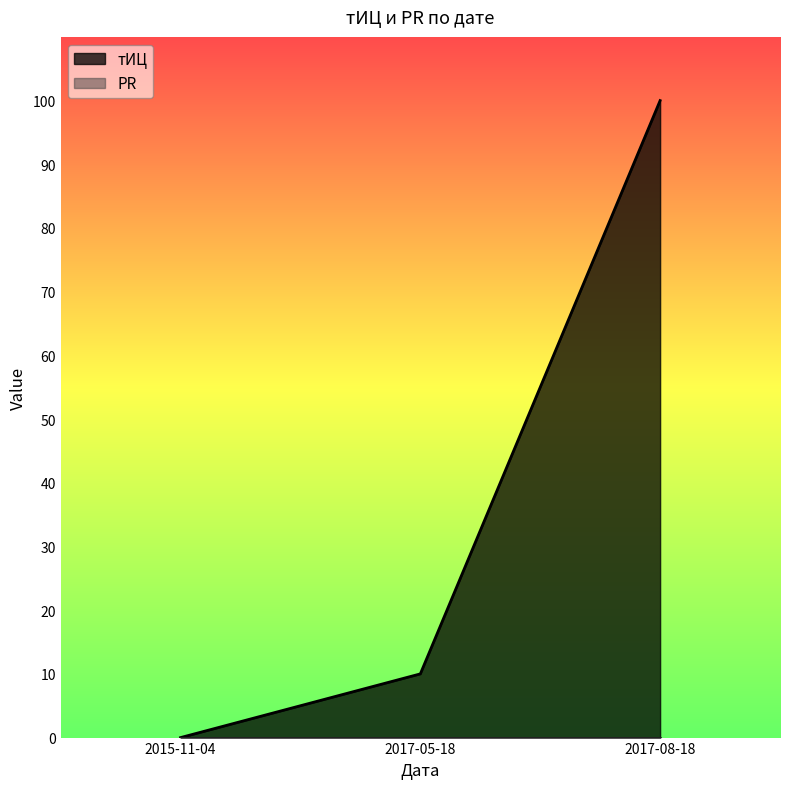

Which has a higher value, 2017-05-18 or 2015-11-04?

2017-05-18